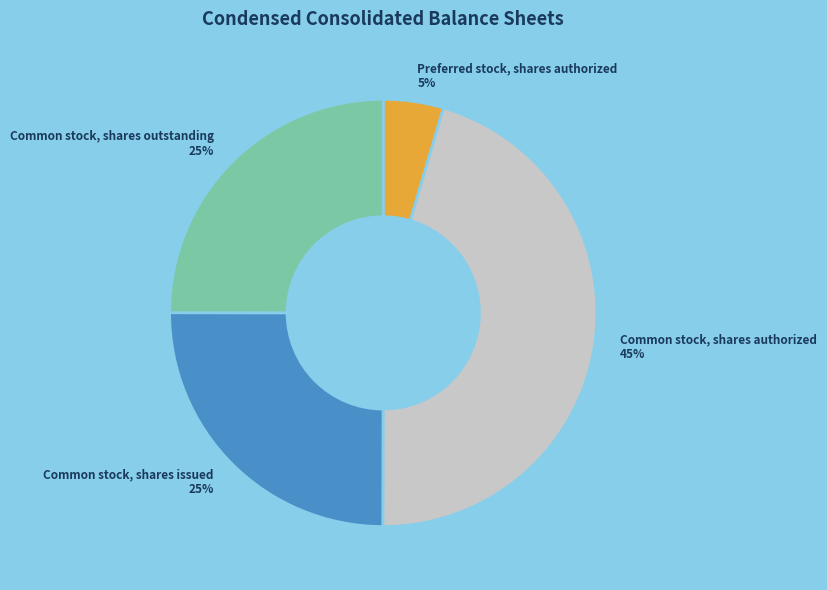

Which category has the biggest portion of the pie?

Common stock, shares authorized